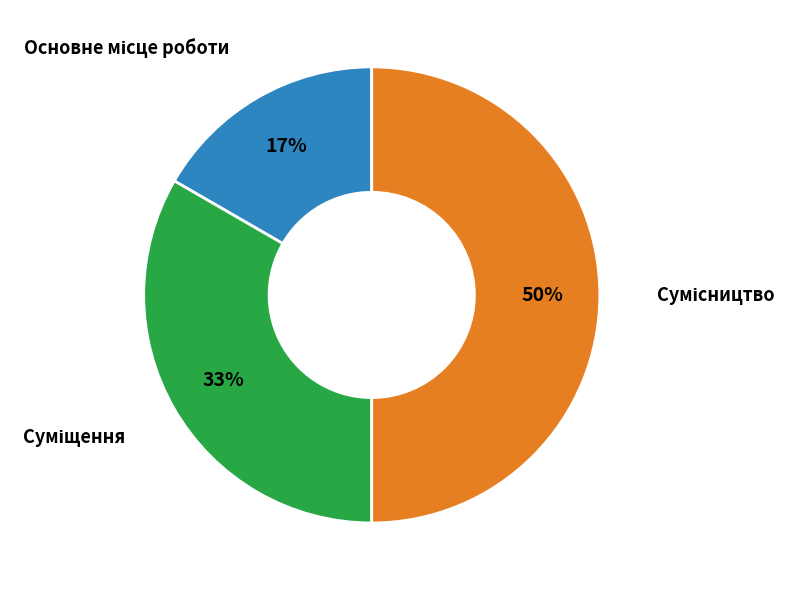

To the nearest percent, what is the difference between the largest and smallest slice percentages?

33%